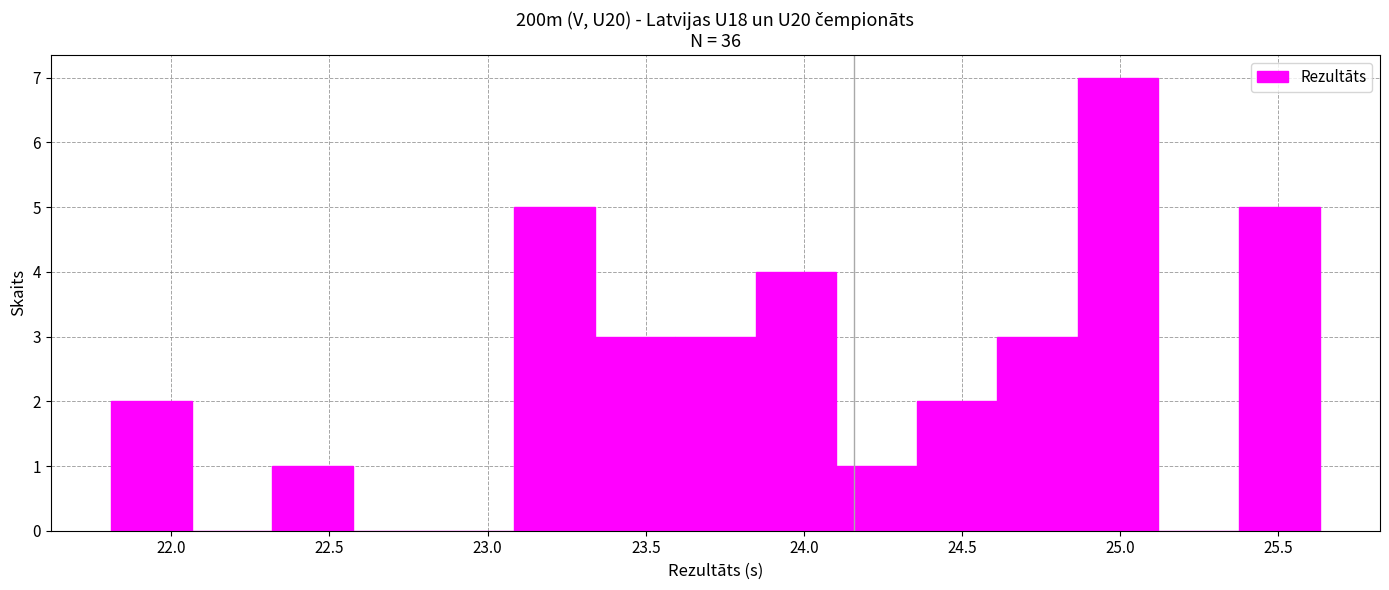

How tall is the bar that spans 23.60 to 23.85 on the x-axis? Neither the bar edges nor the heights are printed on the chart, so give them approximately, as read against the axes.

3